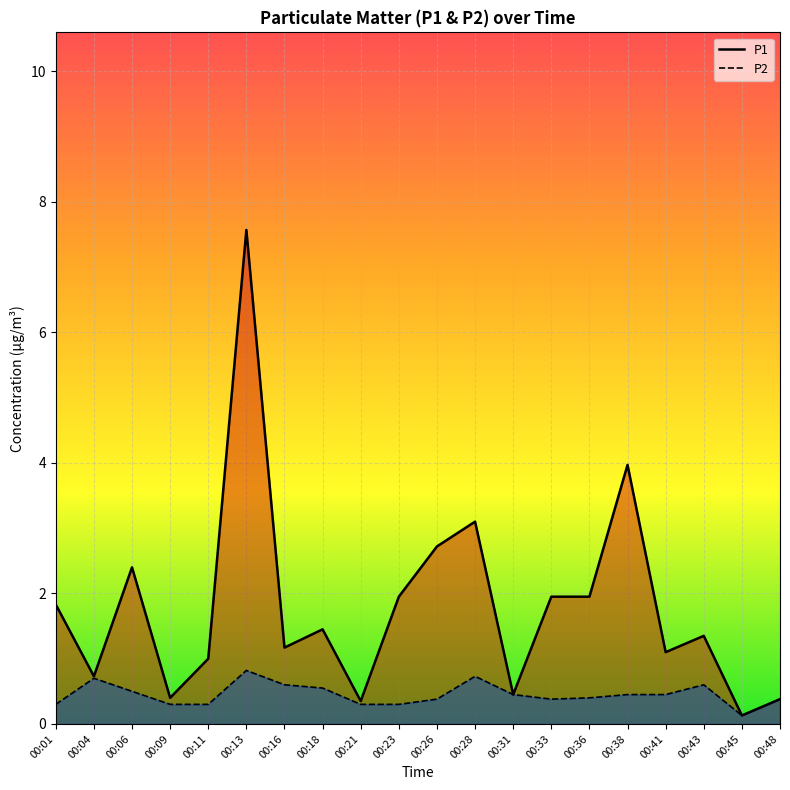

True or false: P1 and P2 cross at least once.

False